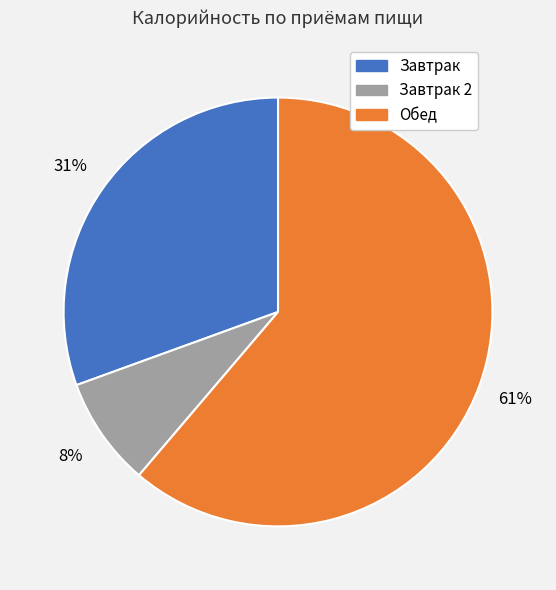

Do Завтрак and Обед together represent more than half of the pie?

Yes